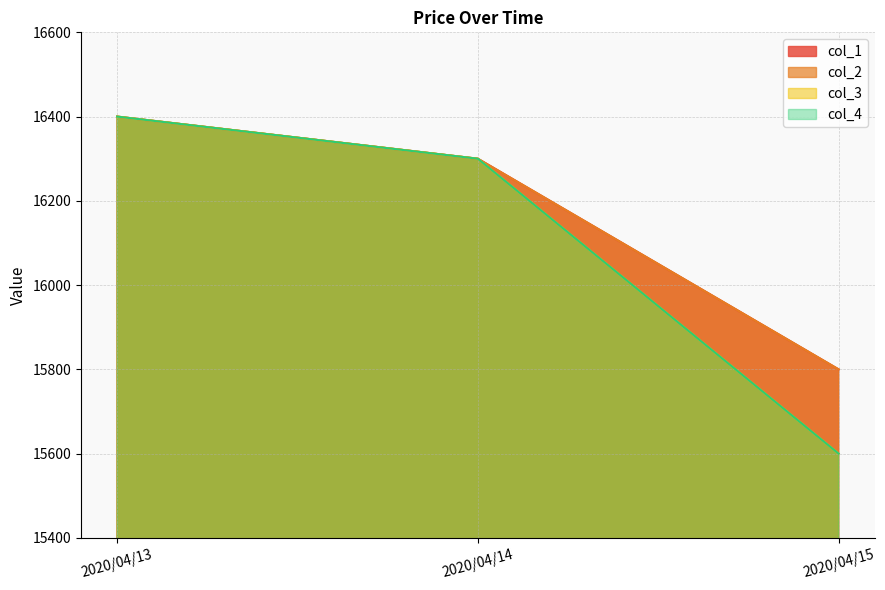

What is the difference between the maximum and second lowest values in the col_3 series?

100